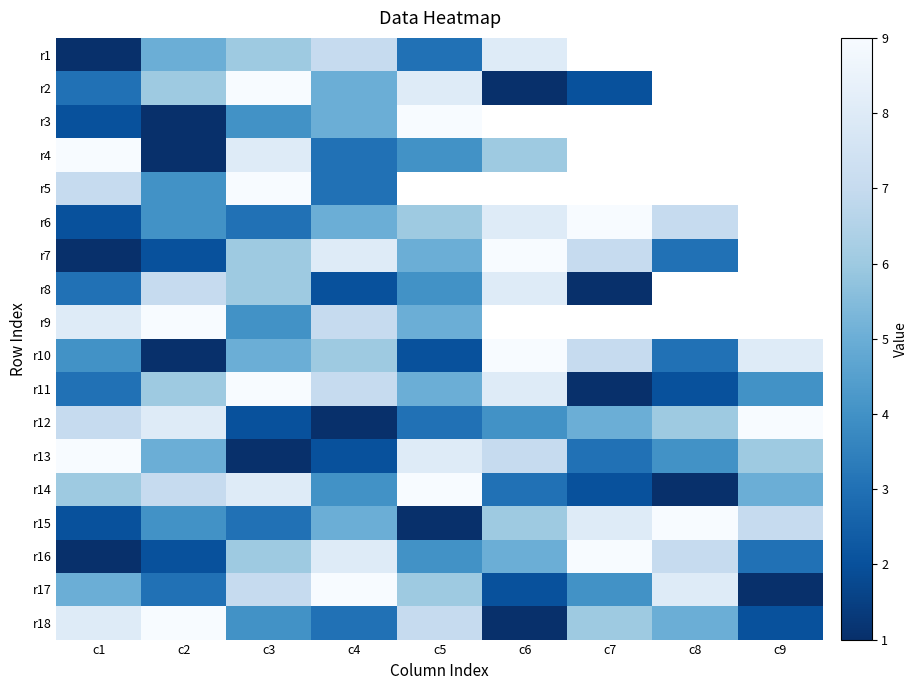

What is the total value across all series at c2?

84.0